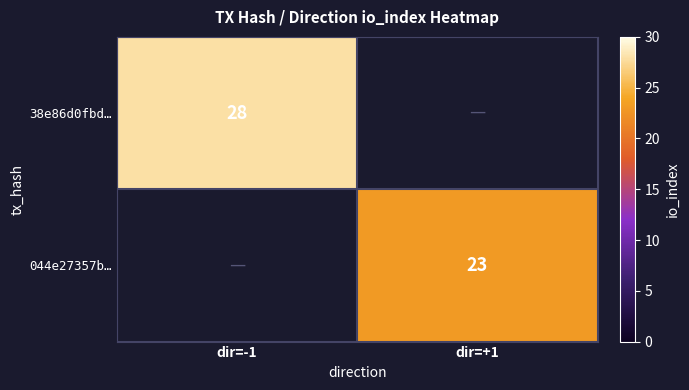

Is it true that 044e27357b… equals 32 at dir=+1?

False